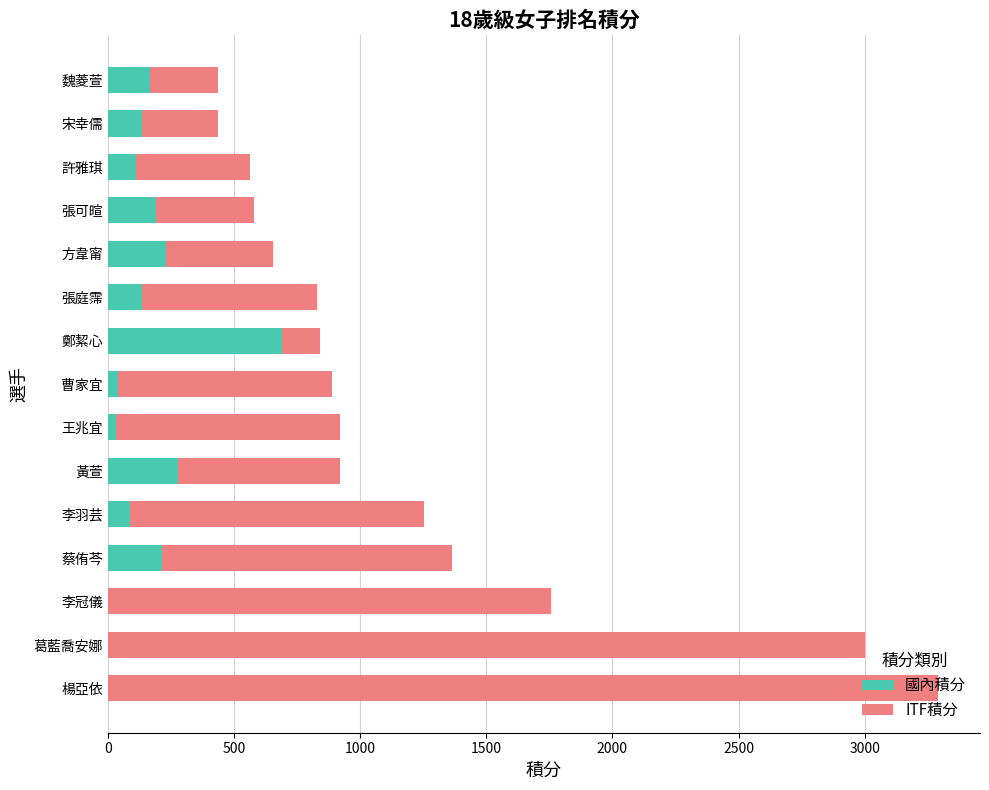

The 國內積分 series shows 250.1 at 葛藍喬安娜. True or false?

False